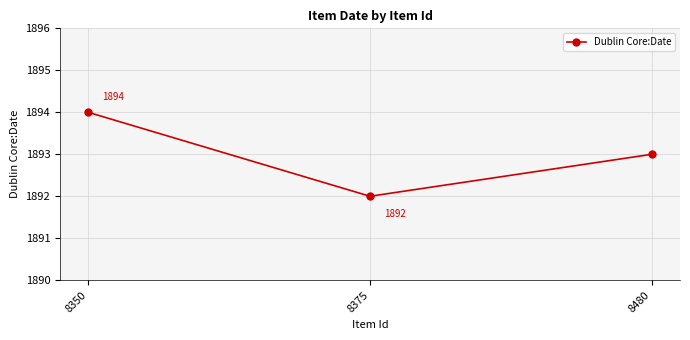

The chart shows a value of 1892 at 8375. True or false?

True